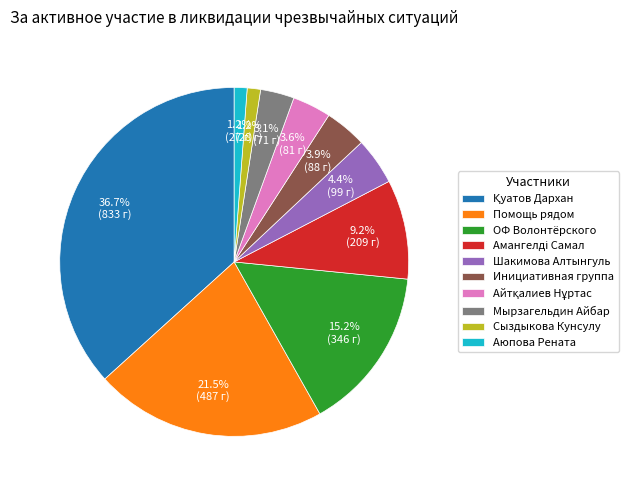

Approximately how many times larger is the value at Помощь рядом compared to Мырзагельдин Айбар?

6.9